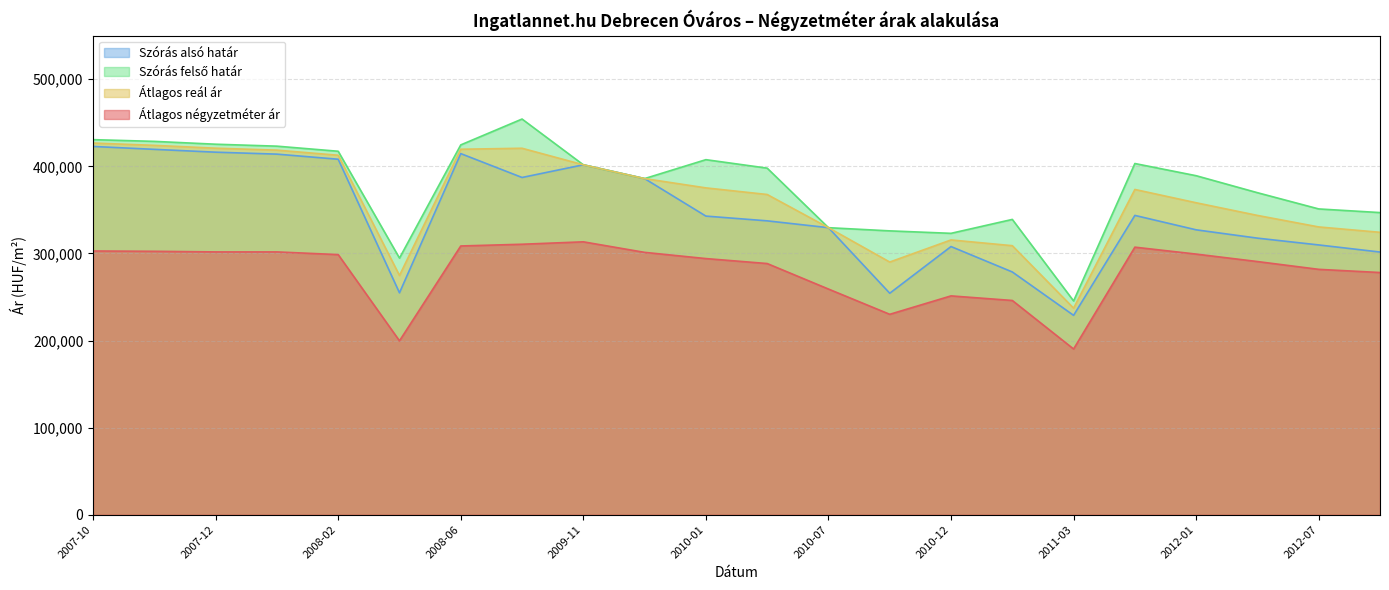

Count the number of categories in the chart.

22